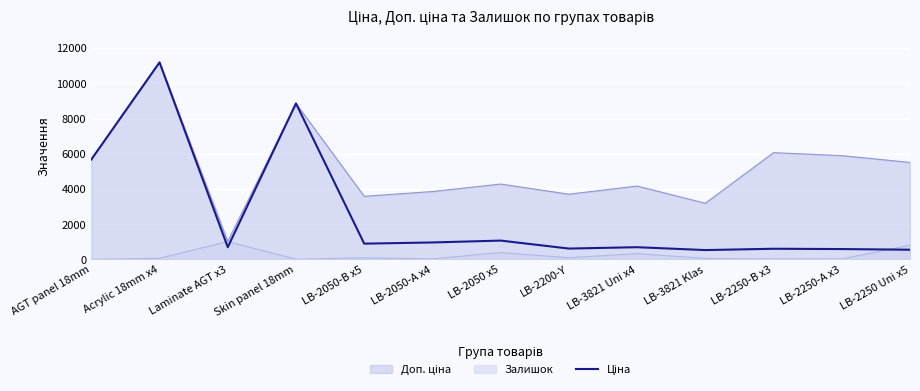

Reading left to right, extract all data points from this chart.

AGT panel 18mm=5673.8	Acrylic 18mm x4=11188.2	Laminate AGT x3=693.7	Skin panel 18mm=8856.7	LB-2050-B x5=895.9	LB-2050-A x4=963.5	LB-2050 x5=1069.8	LB-2200-Y=617.0	LB-3821 Uni x4=694.3	LB-3821 Klas=531.3	LB-2250-B x3=606.1	LB-2250-A x3=589.2	LB-2250 Uni x5=550.6